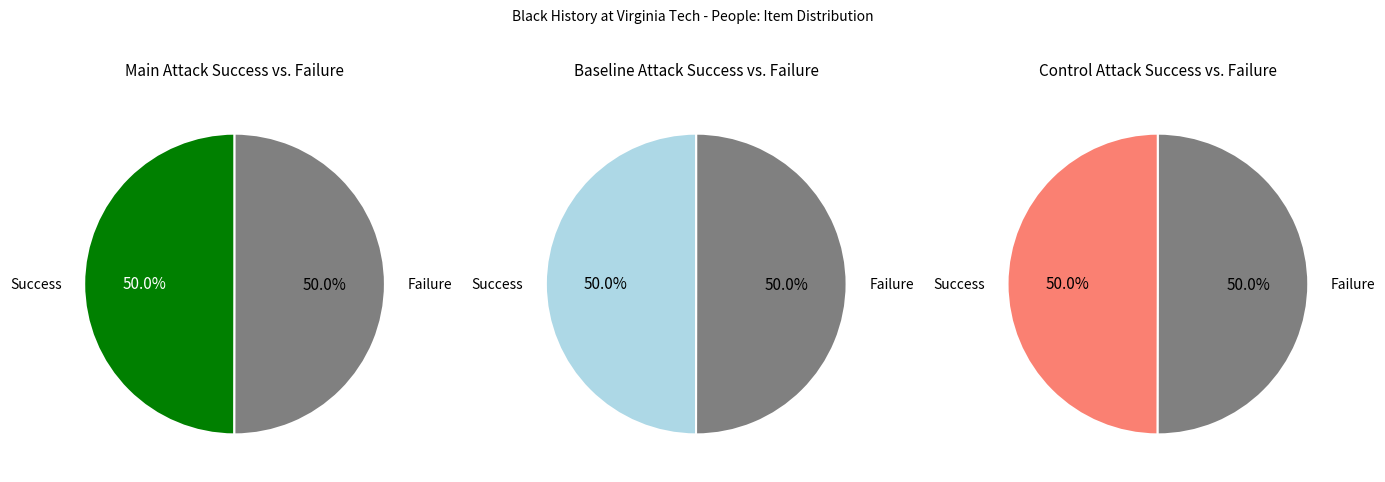

Does Item 8954 represent more than half of the total?

No